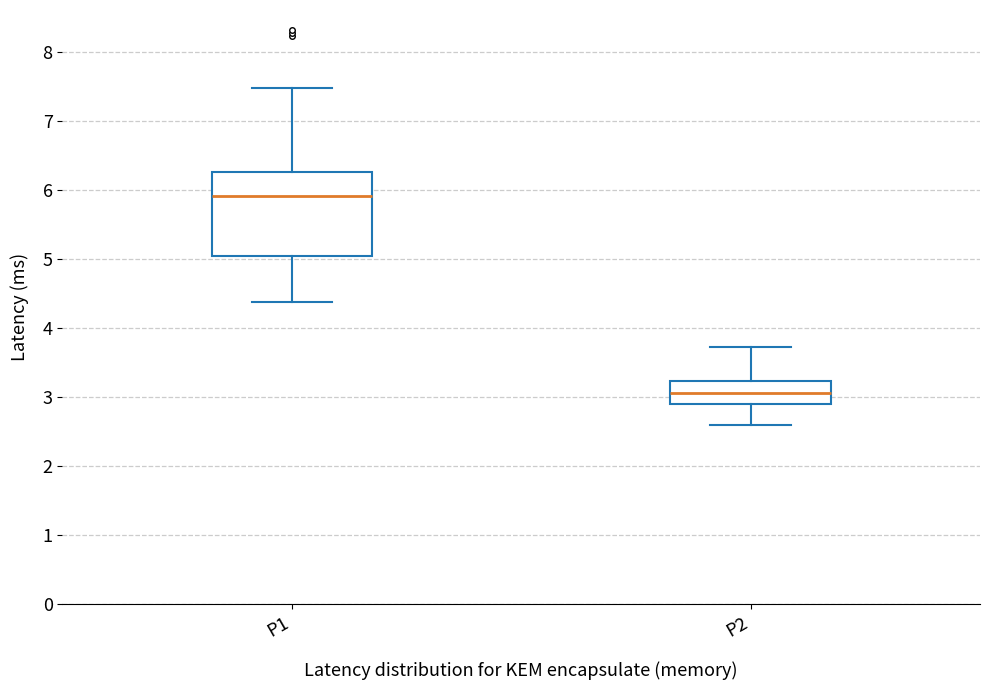

Reading left to right, read every box against the y-axis: the position of its median line, the range the box covers, and the ends of its whiskers. The values are not printed on the chart, so give them approximately, as read against the axis.

P1: median 5.9, box 5.0 to 6.3, whiskers 4.4 to 7.5
P2: median 3.1, box 2.9 to 3.2, whiskers 2.6 to 3.7